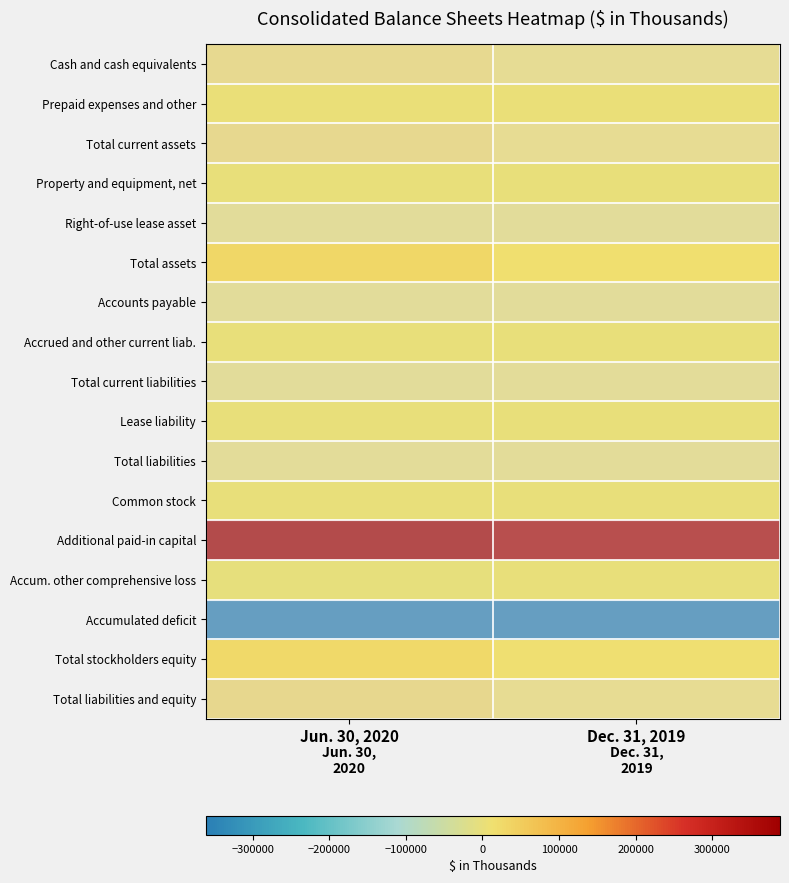

Reading left to right, list all the values displayed in this chart.

Cash and cash equivalents: Jun. 30, 2020=25342	Dec. 31, 2019=11885
Prepaid expenses and other: Jun. 30, 2020=2591	Dec. 31, 2019=2132
Total current assets: Jun. 30, 2020=27933	Dec. 31, 2019=14017
Property and equipment, net: Jun. 30, 2020=20	Dec. 31, 2019=27
Right-of-use lease asset: Jun. 30, 2020=1218	Dec. 31, 2019=1264
Total assets: Jun. 30, 2020=29171	Dec. 31, 2019=15308
Accounts payable: Jun. 30, 2020=342	Dec. 31, 2019=890
Accrued and other current liab.: Jun. 30, 2020=1170	Dec. 31, 2019=1530
Total current liabilities: Jun. 30, 2020=1512	Dec. 31, 2019=2420
Lease liability: Jun. 30, 2020=1081	Dec. 31, 2019=1191
Total liabilities: Jun. 30, 2020=2593	Dec. 31, 2019=3611
Common stock: Jun. 30, 2020=5	Dec. 31, 2019=1
Additional paid-in capital: Jun. 30, 2020=388520	Dec. 31, 2019=370142
Accum. other comprehensive loss: Jun. 30, 2020=-934	Dec. 31, 2019=-819
Accumulated deficit: Jun. 30, 2020=-361013	Dec. 31, 2019=-357627
Total stockholders equity: Jun. 30, 2020=26578	Dec. 31, 2019=11697
Total liabilities and equity: Jun. 30, 2020=29171	Dec. 31, 2019=15308